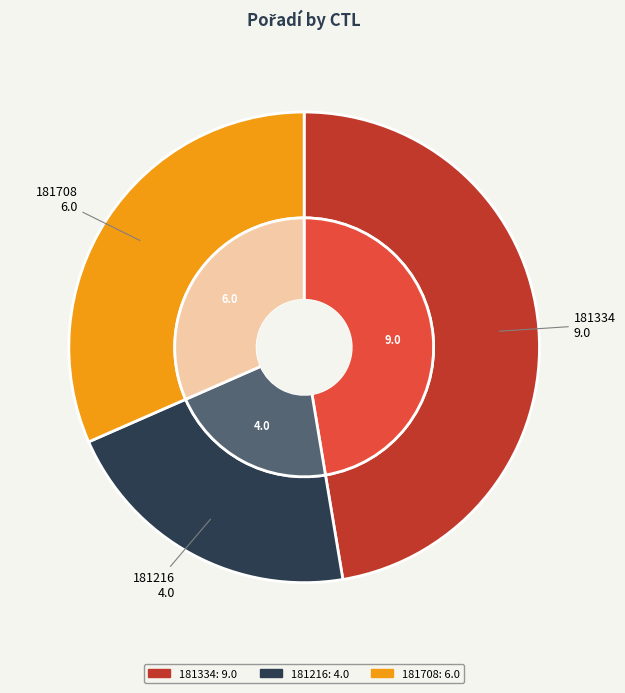

To the nearest percent, what is the average slice percentage?

33%